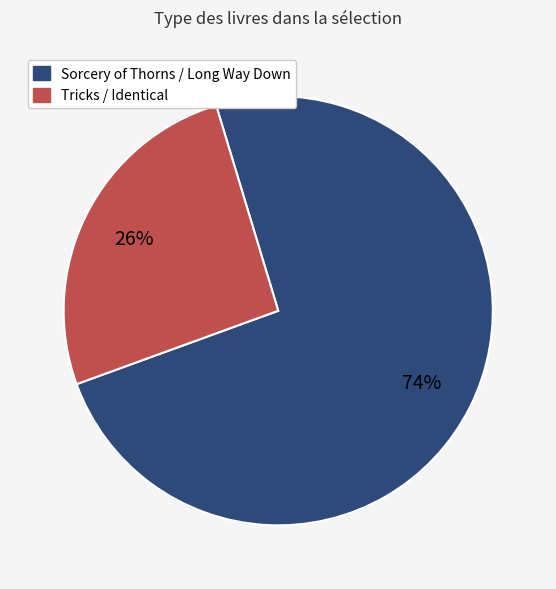

To the nearest percent, what is the difference between the largest and smallest slice percentages?

48%